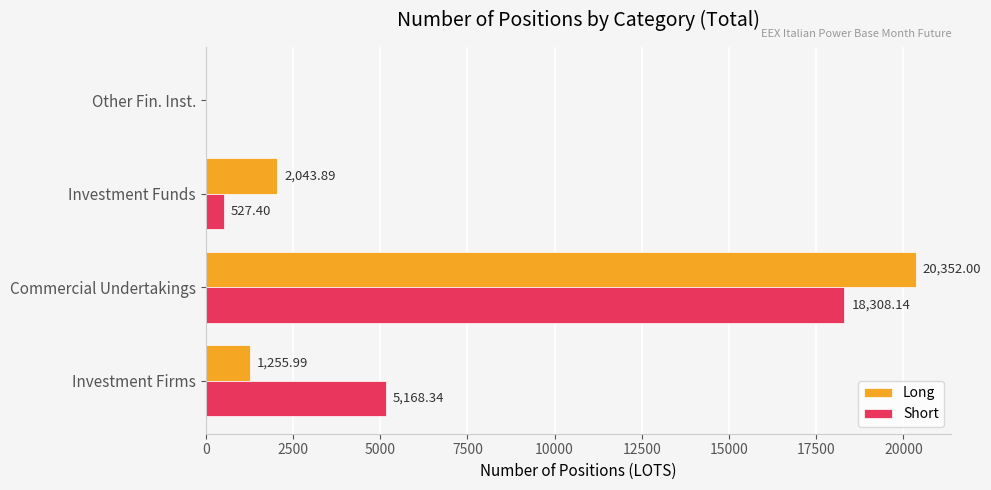

How many distinct data groups are displayed?

2